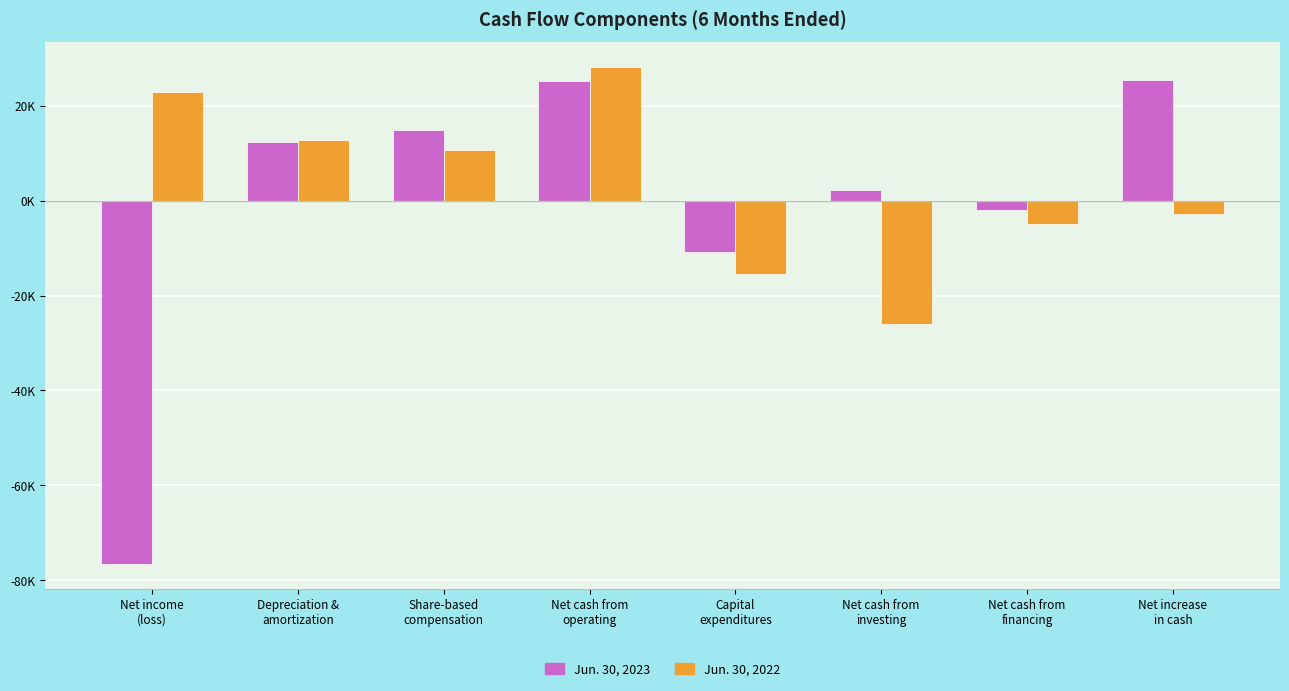

What is the highest value of the Jun. 30, 2023 series?

25489